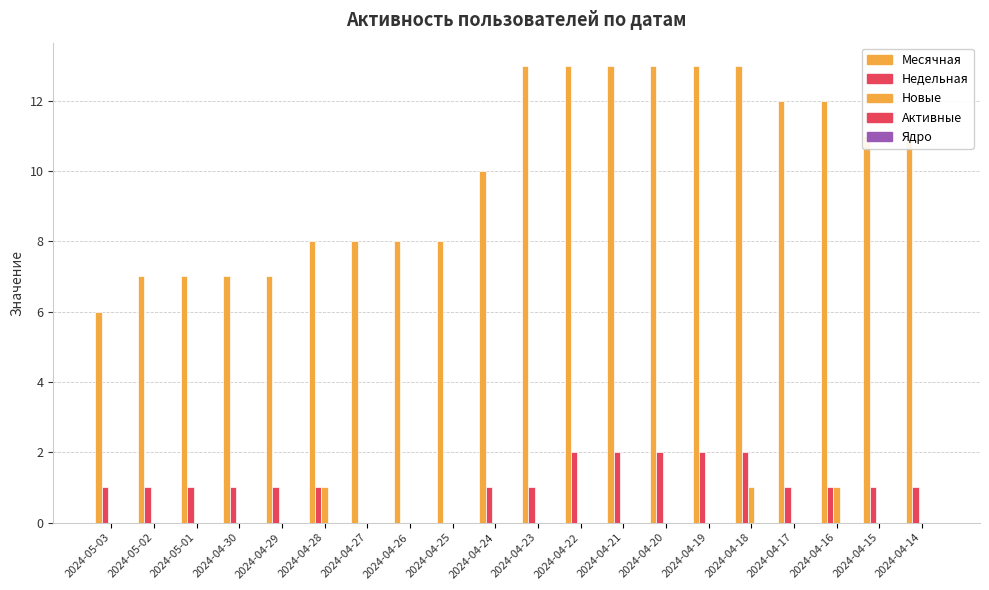

Count the number of categories in the chart.

20